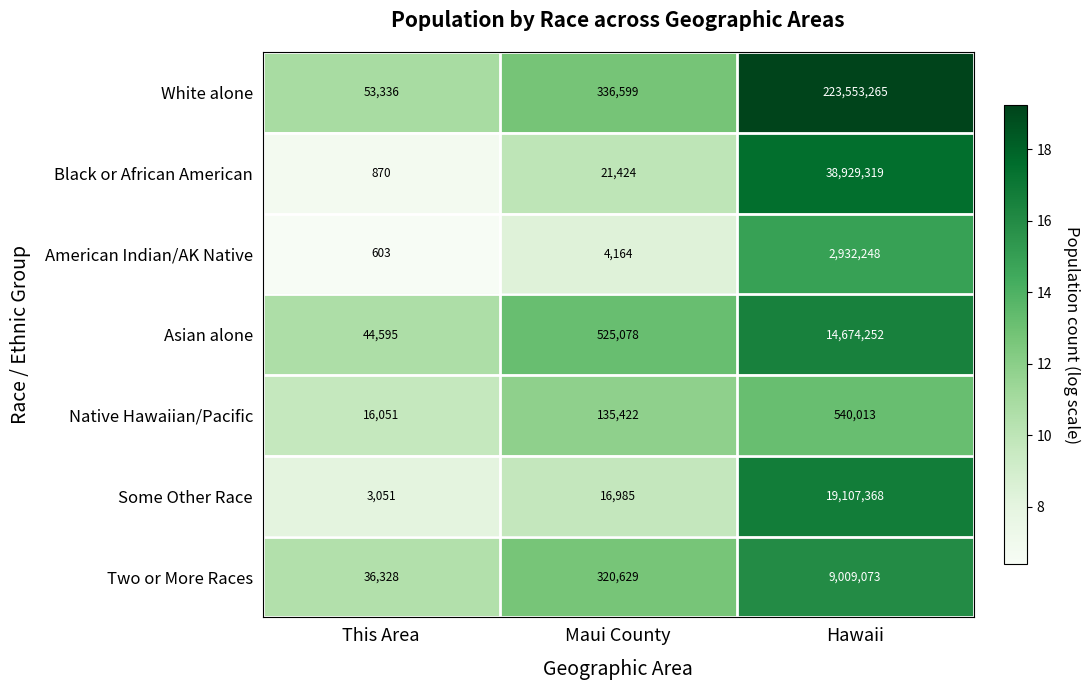

Which series has the largest total across all categories?

White alone